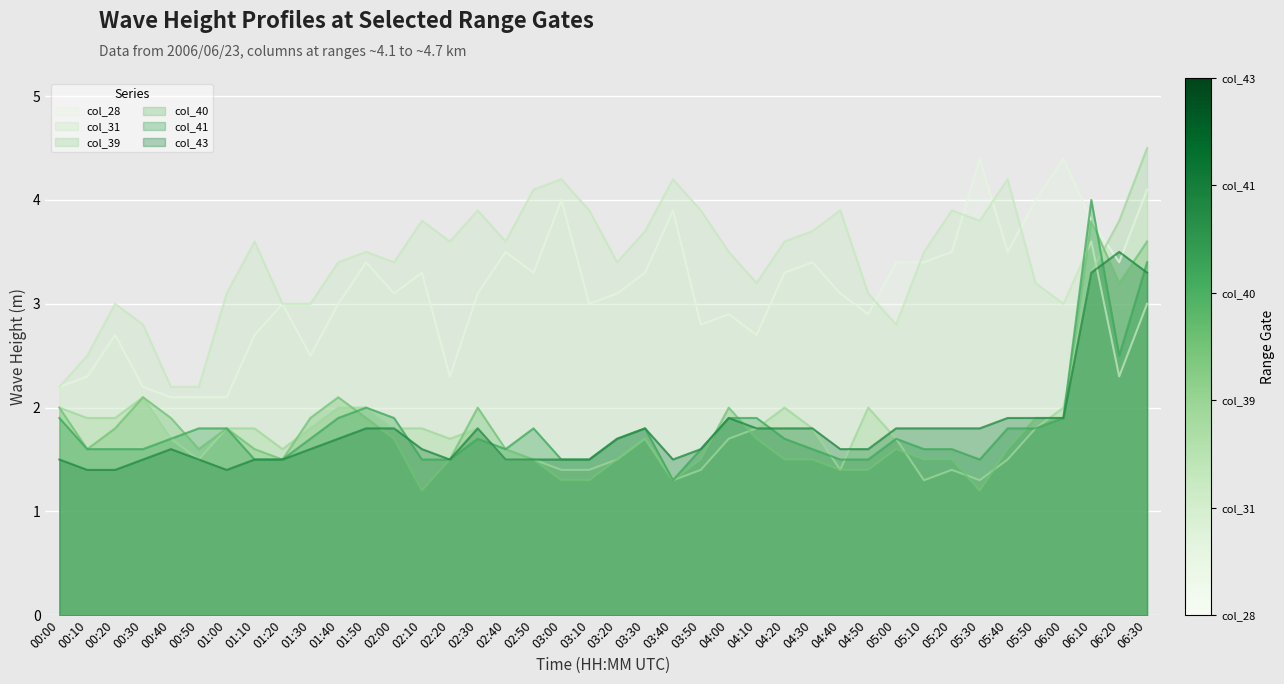

What is the label of the 24th point from the left?

03:50